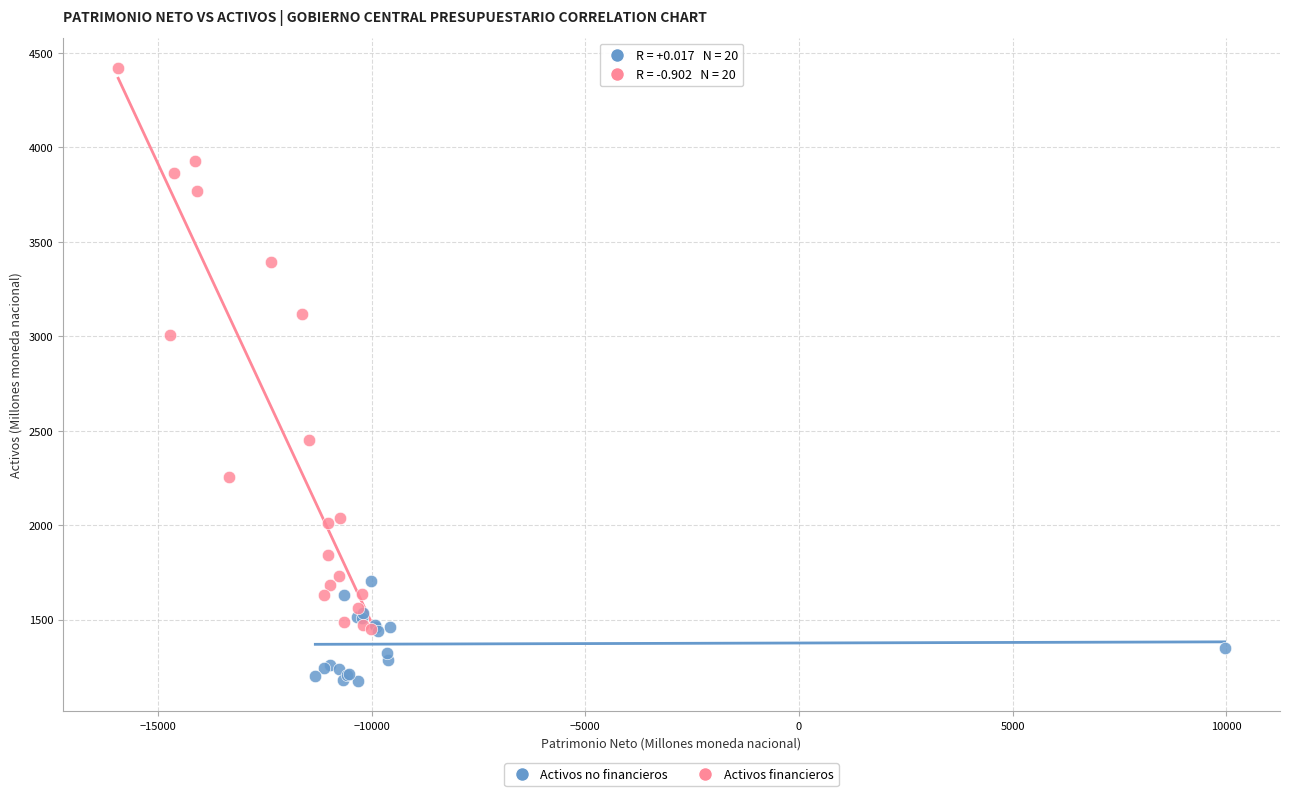

What are all the series names shown in the legend?

Activos no financieros, Activos financieros